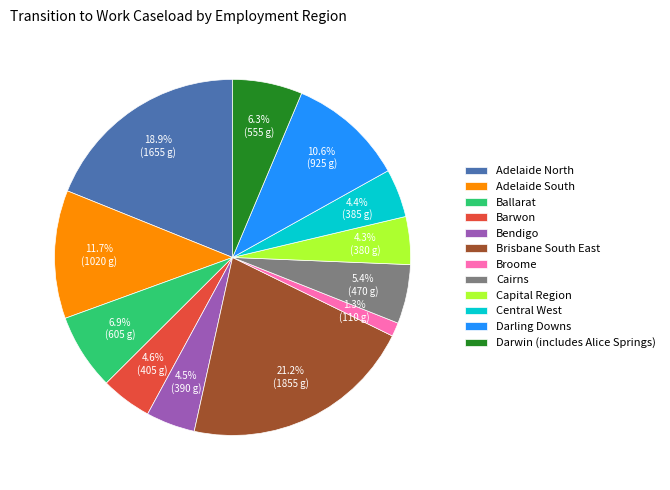

Does any single category account for the majority?

No